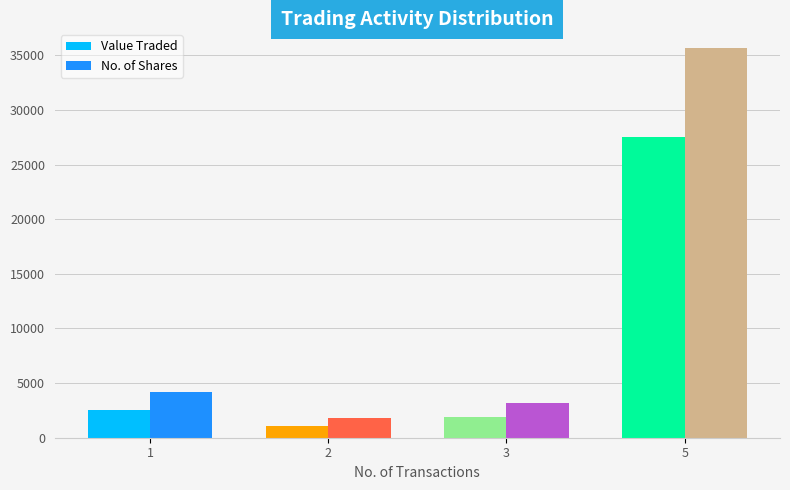

Read the Value Traded value at 1.

2539